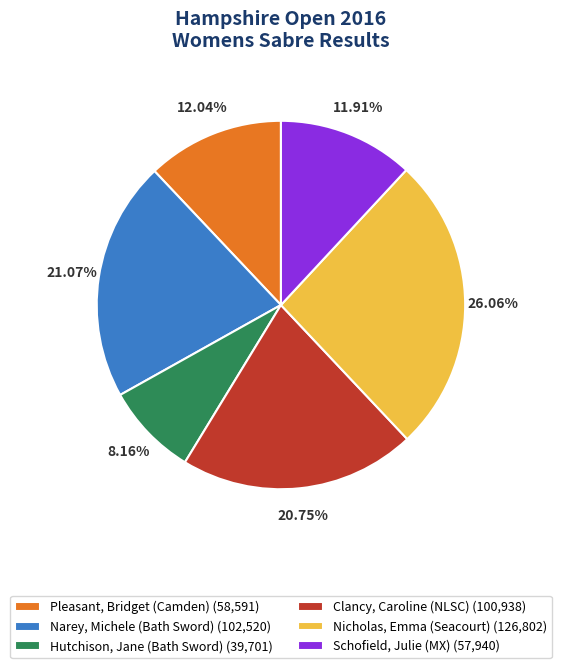

To the nearest percent, what percentage of the pie is Schofield, Julie (MX)?

12%